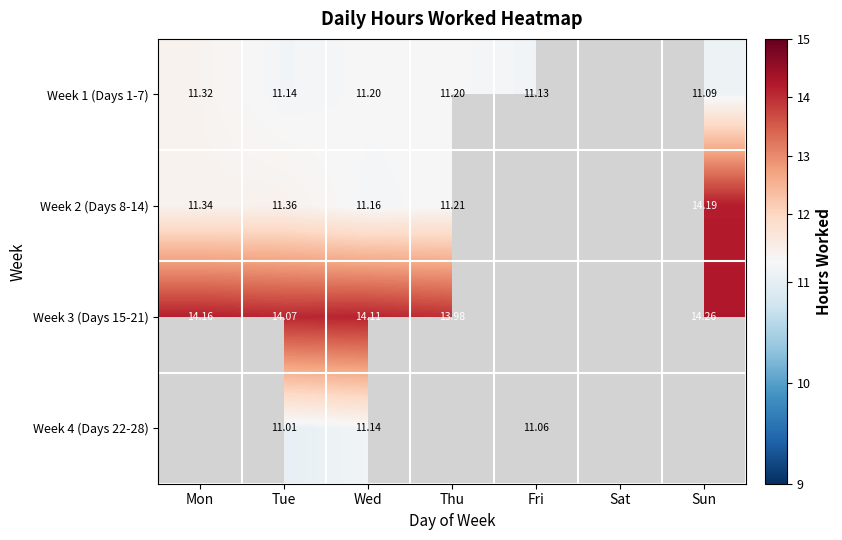

Is it true that Week 3 (Days 15-21) equals 5.4 at Tue?

False